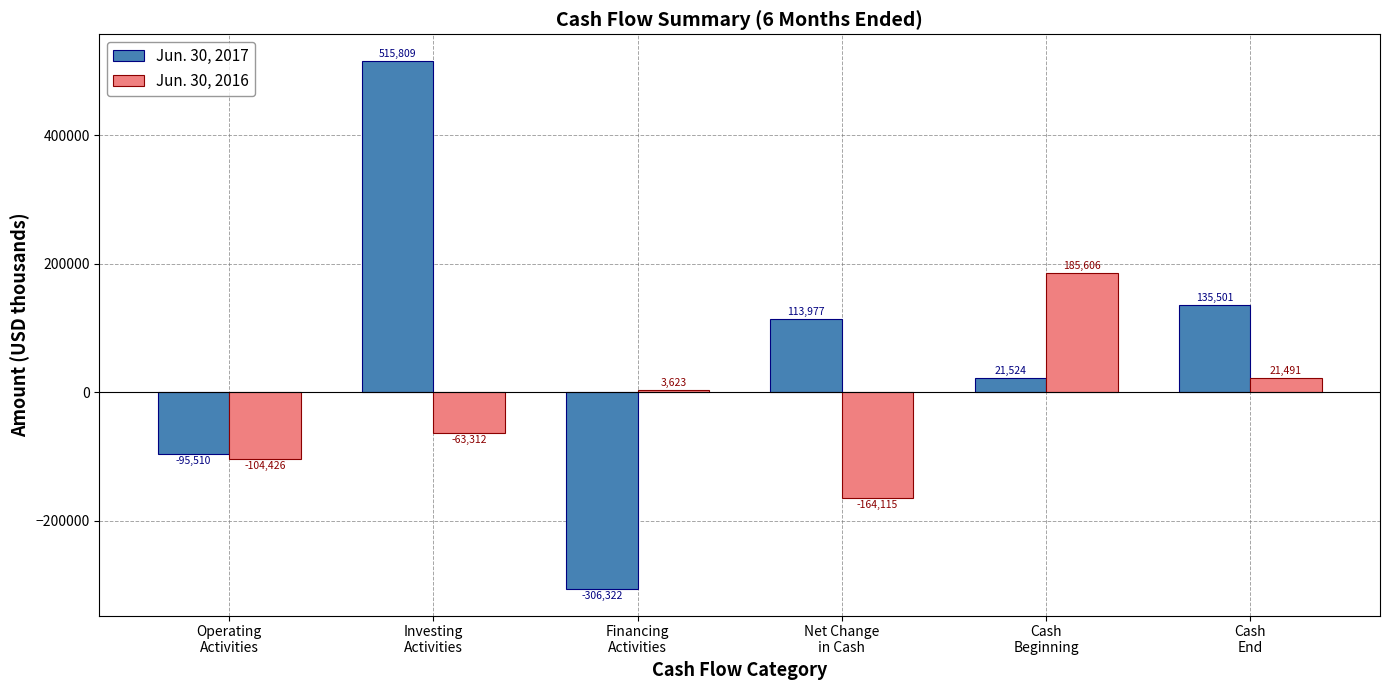

What is the difference between the Jun. 30, 2016 values at Net Change
in Cash and Cash
Beginning?

349721